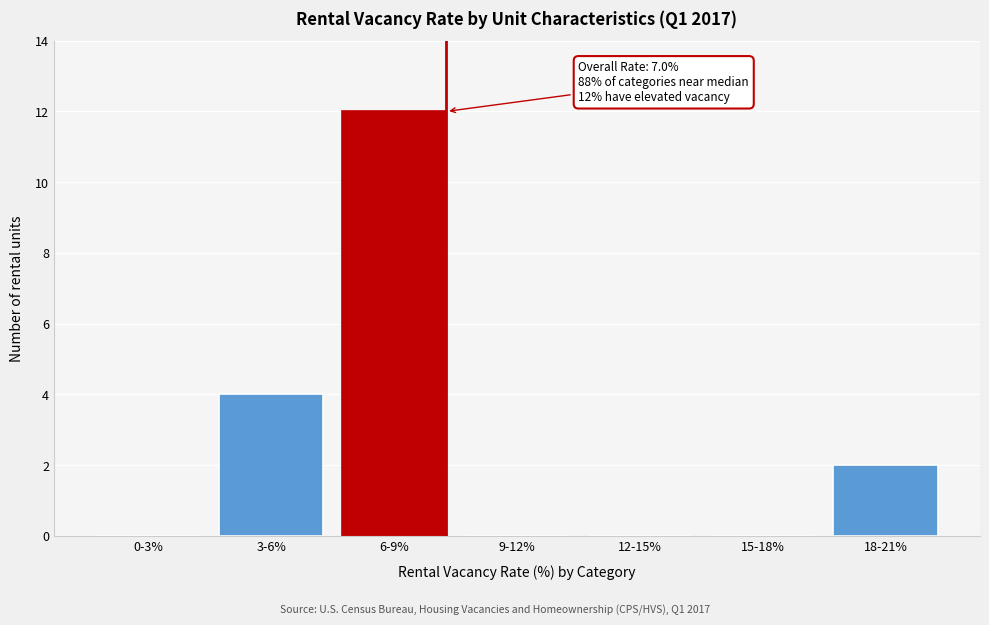

Reading left to right, list all the values displayed in this chart.

0-3%=0	3-6%=4	6-9%=12	9-12%=0	12-15%=0	15-18%=0	18-21%=2